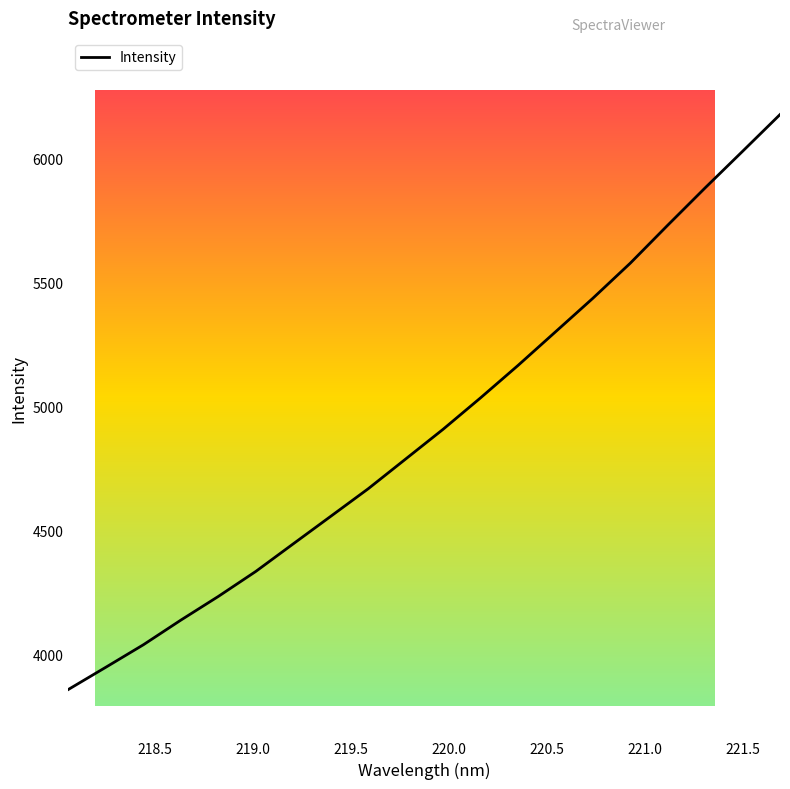

How many values exceed 4908?

10